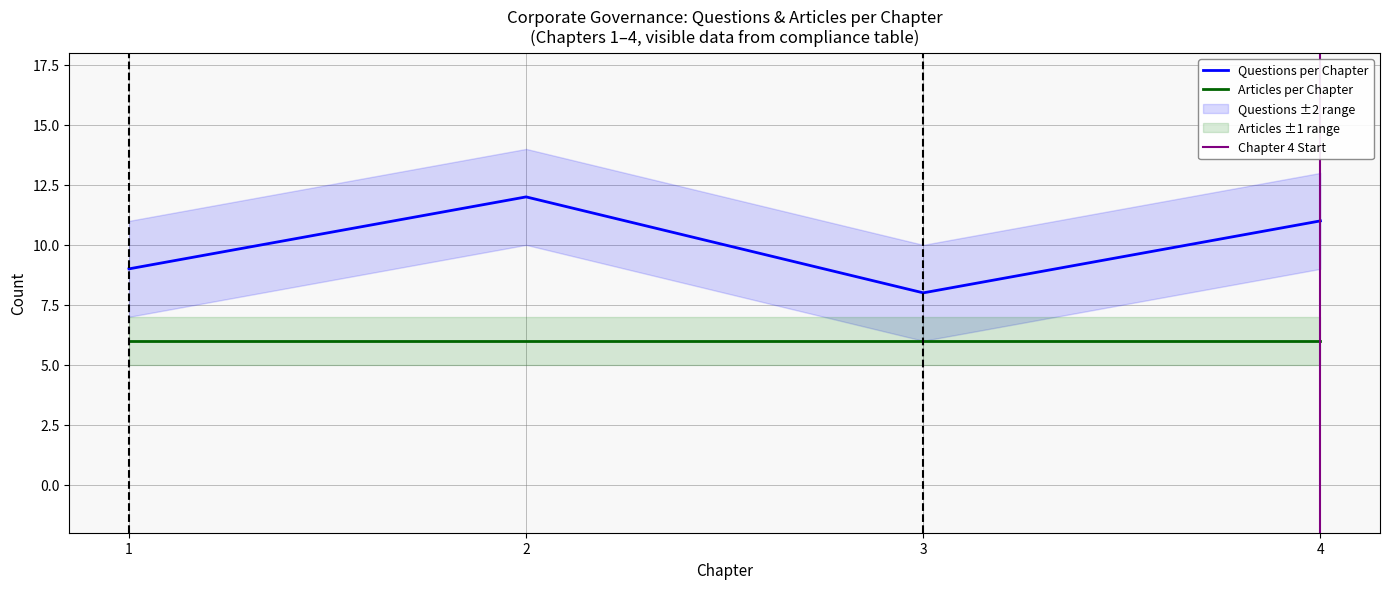

What is the difference between the maximum and minimum values in the Questions per Chapter series?

4